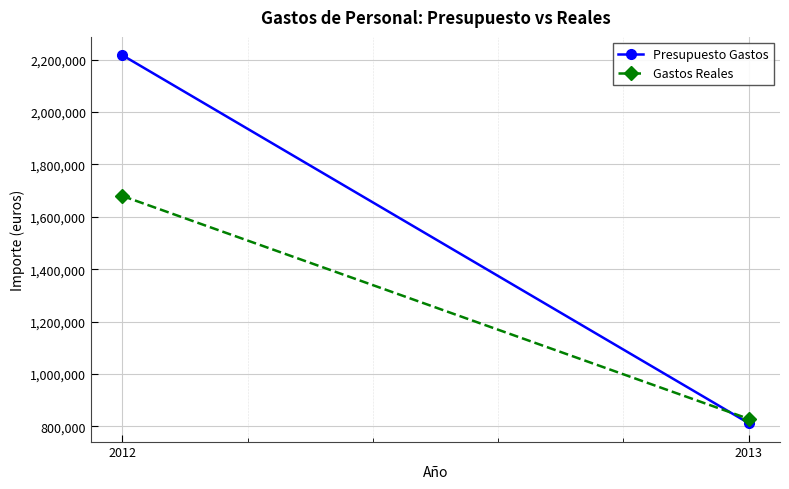

Which series has the largest range (max minus min)?

Presupuesto Gastos